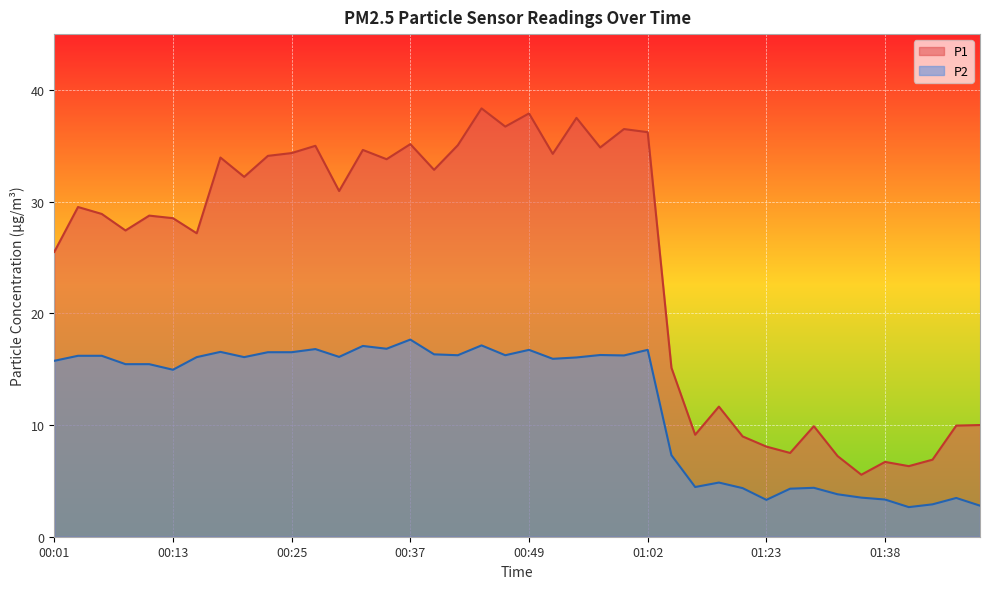

Rank the series by their average value, from lowest to highest.

P2, P1